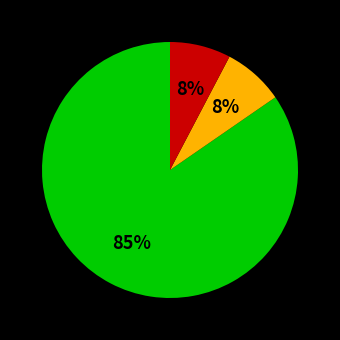

To the nearest percent, what is the average slice percentage?

33%